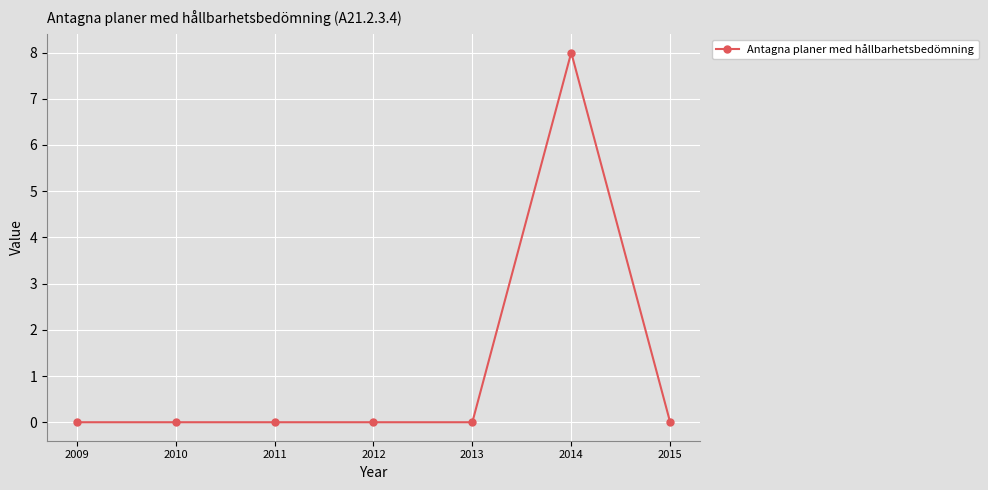

Reading left to right, transcribe all the data shown in this chart.

2009=0	2010=0	2011=0	2012=0	2013=0	2014=8	2015=0